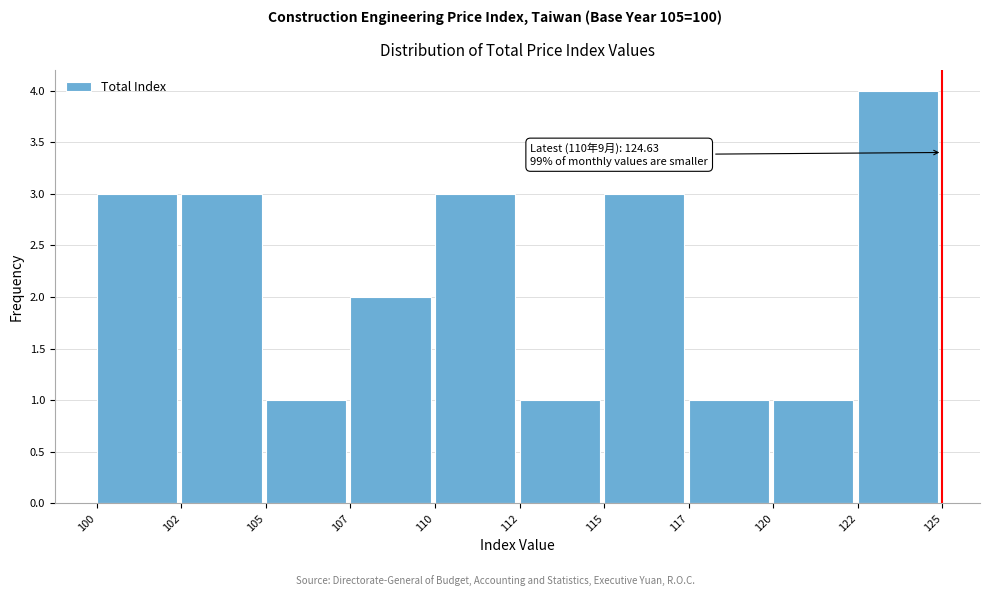

Reading left to right, list all the values displayed in this chart.

3	3	1	2	3	1	3	1	1	4